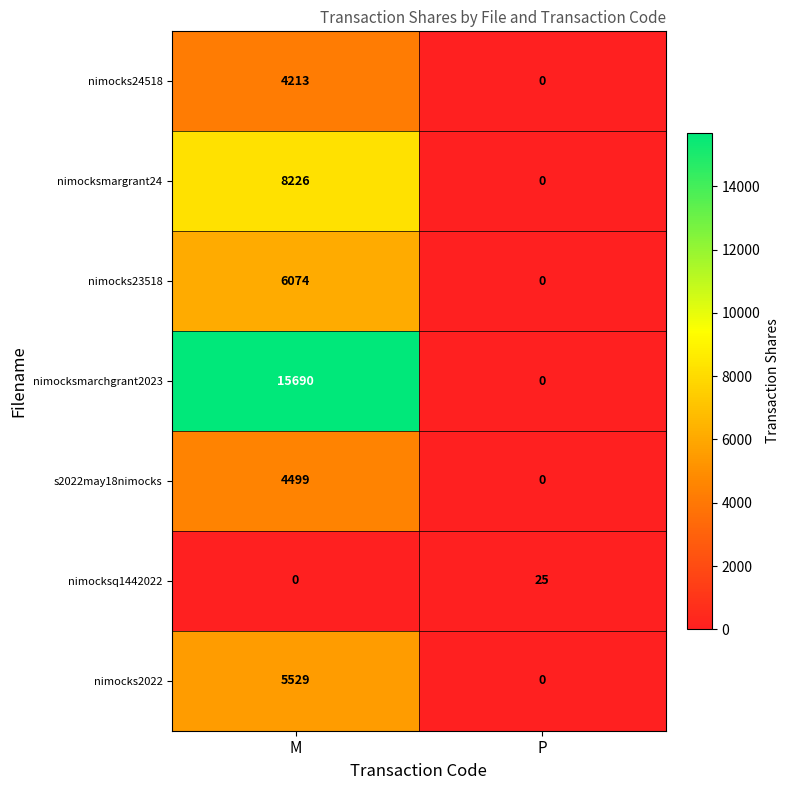

Which series changed the most between M and P?

nimocksmarchgrant2023